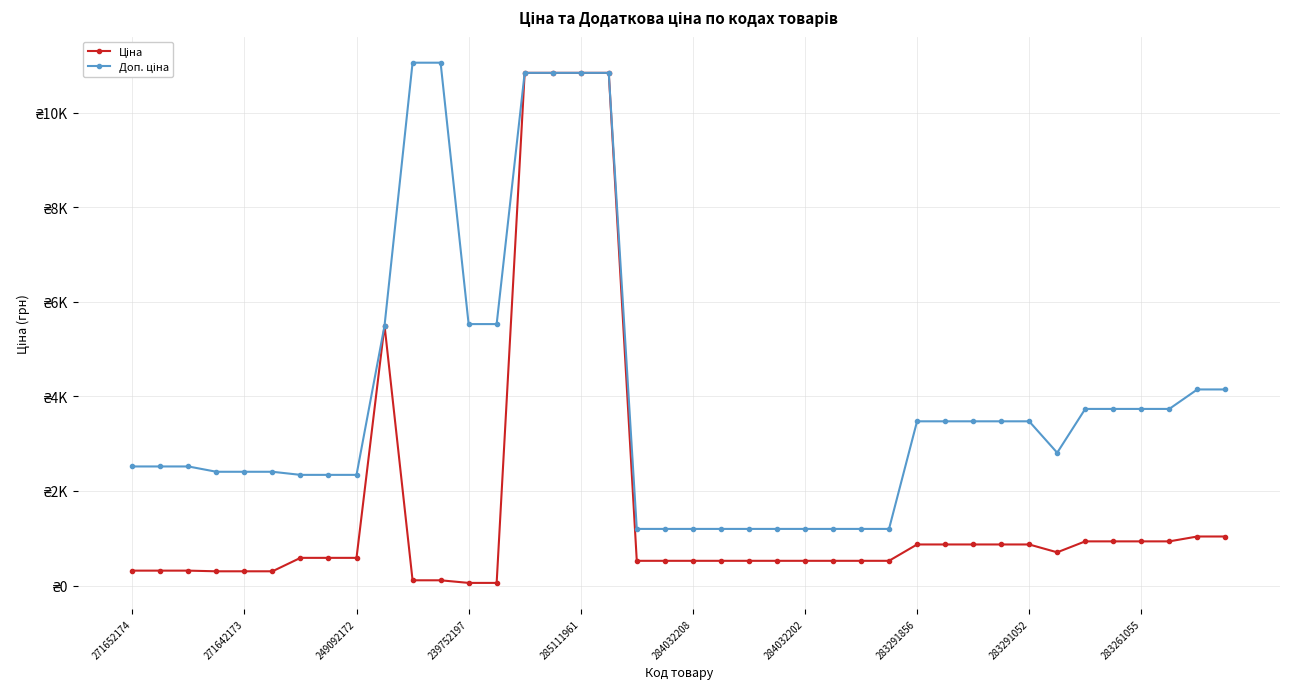

Does the chart have visible grid lines?

Yes